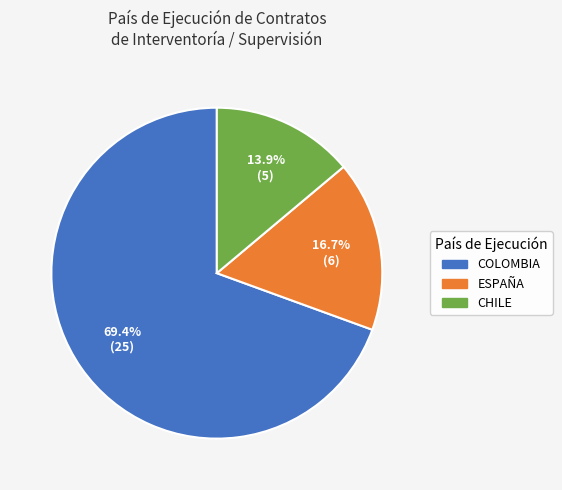

Does any single category account for the majority?

Yes